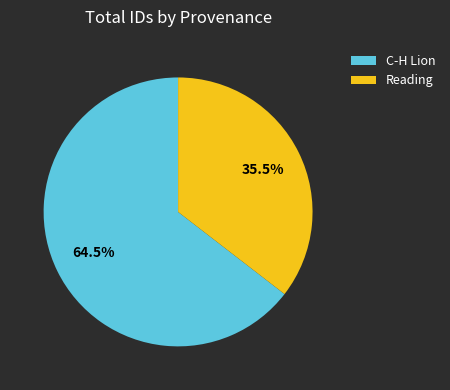

Which category has the biggest portion of the pie?

C-H Lion